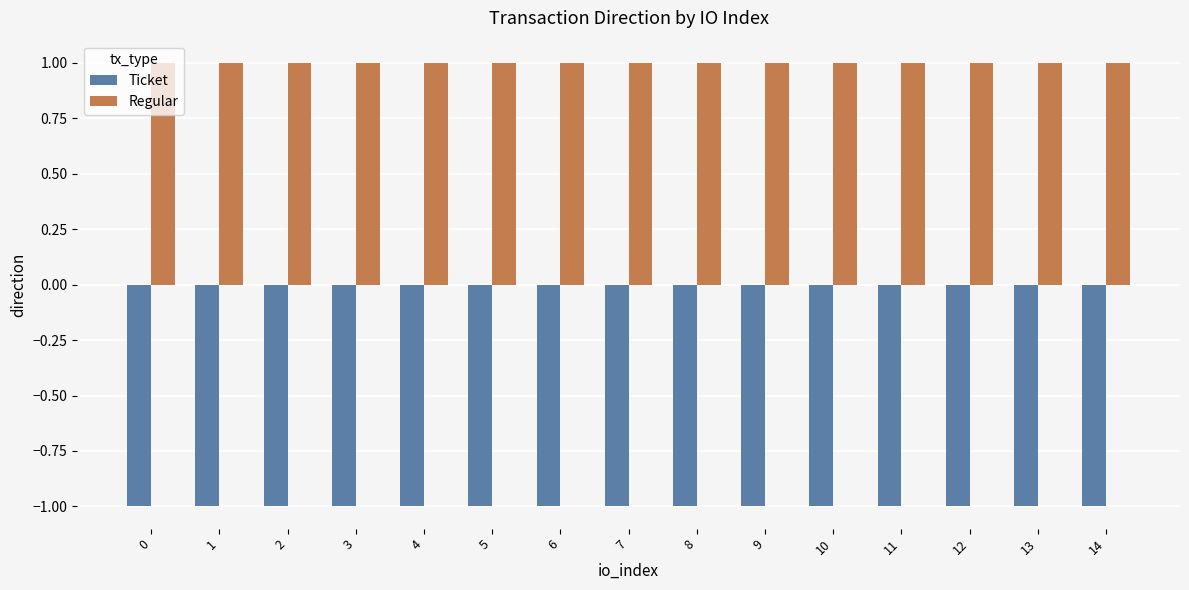

List the series in order of their overall mean, highest first.

Regular, Ticket